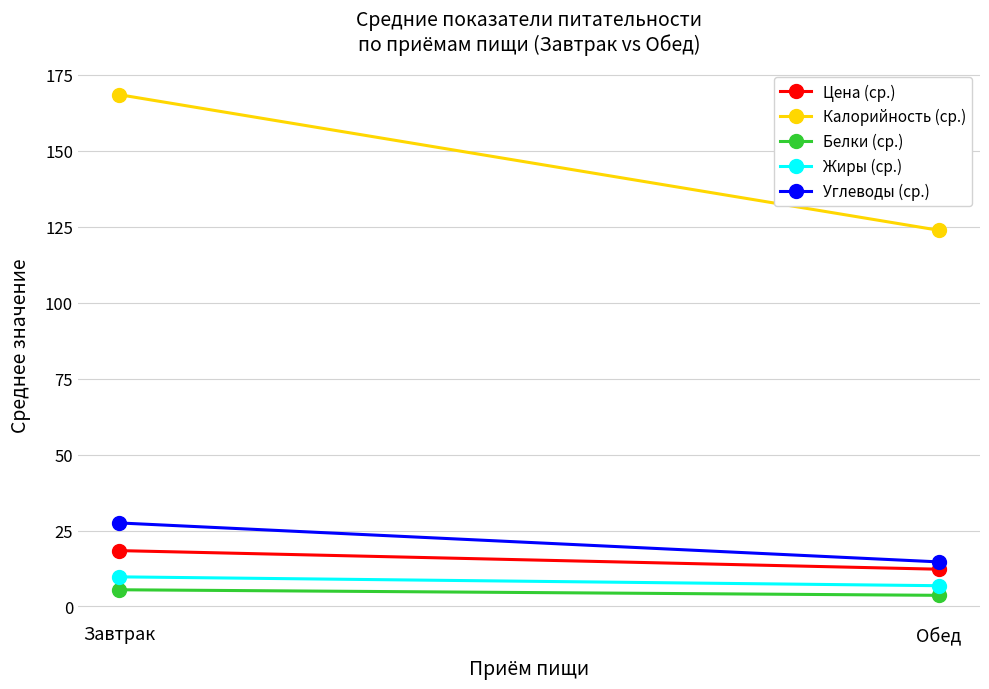

The Белки (ср.) series shows 1.0 at Обед. True or false?

False